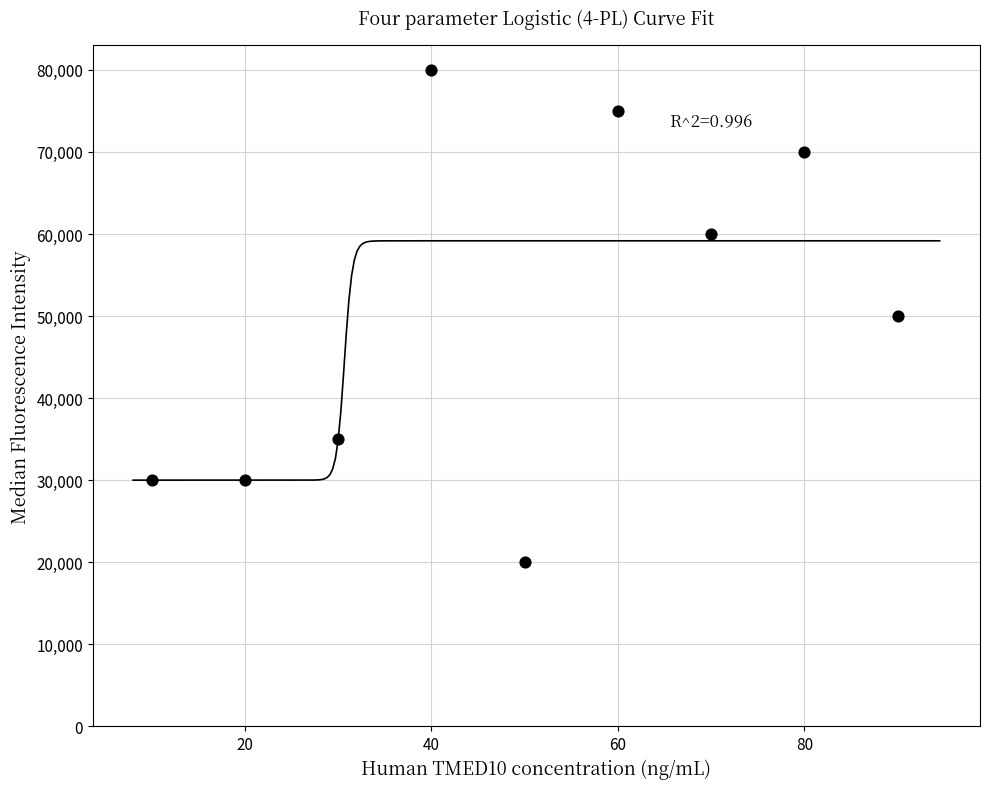

What is the average X value?

50